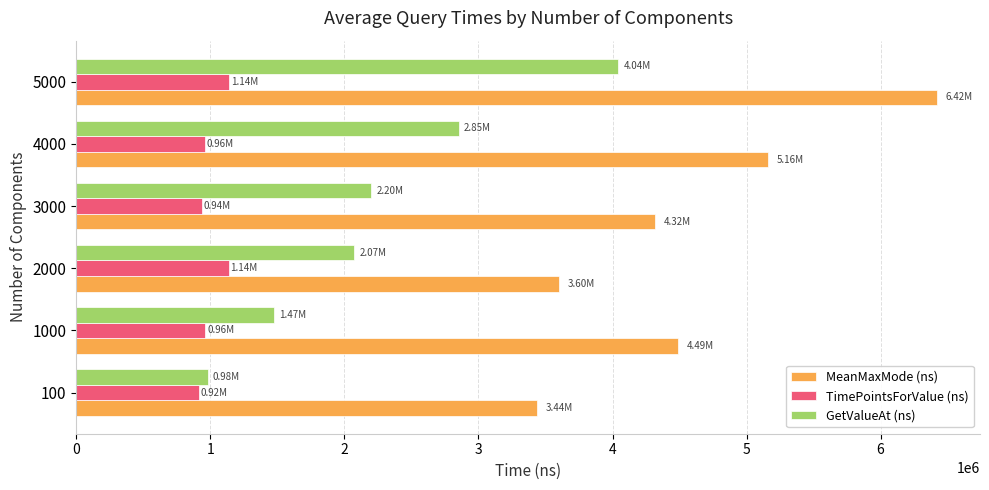

What is the difference between the highest and lowest values at 2000?

2458660.2